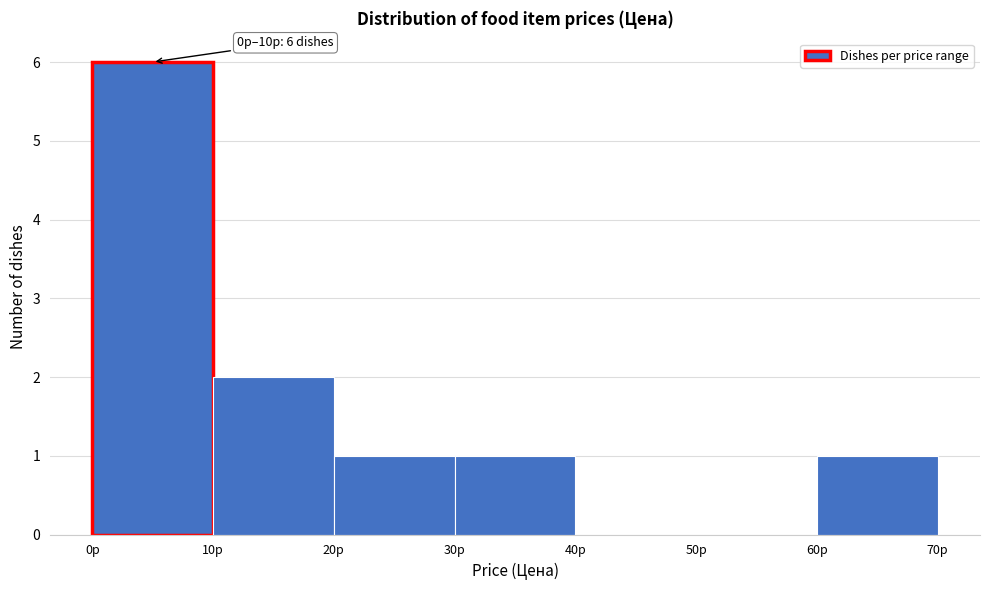

Over which range of the x-axis is the bar tallest?

0 to 10